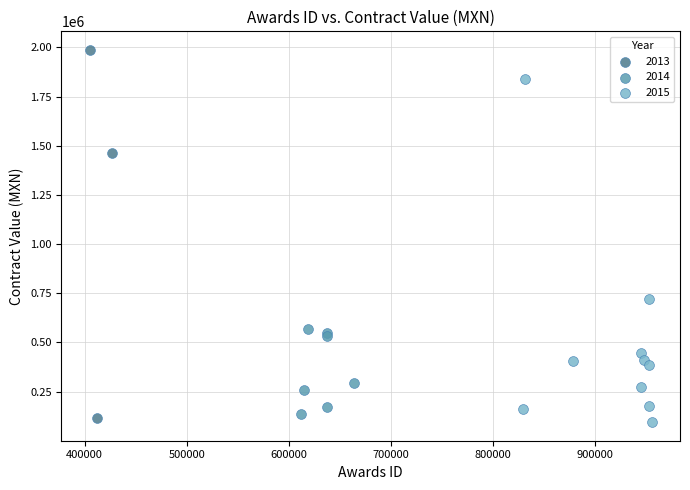

Which series contains the highest Y value?

2013